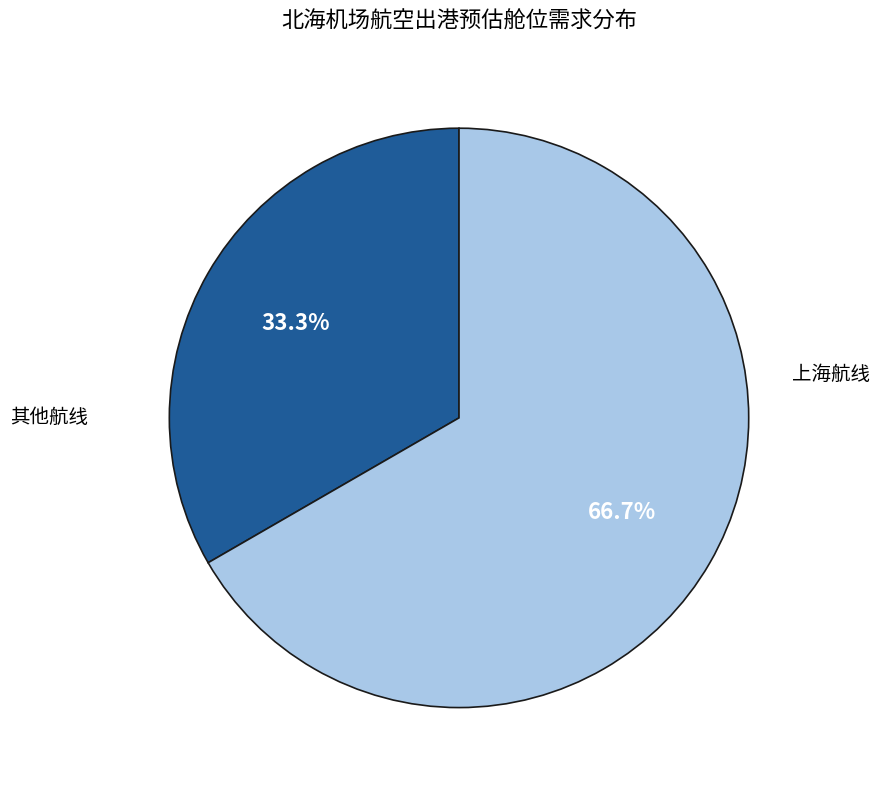

Is there a majority slice in this chart?

Yes